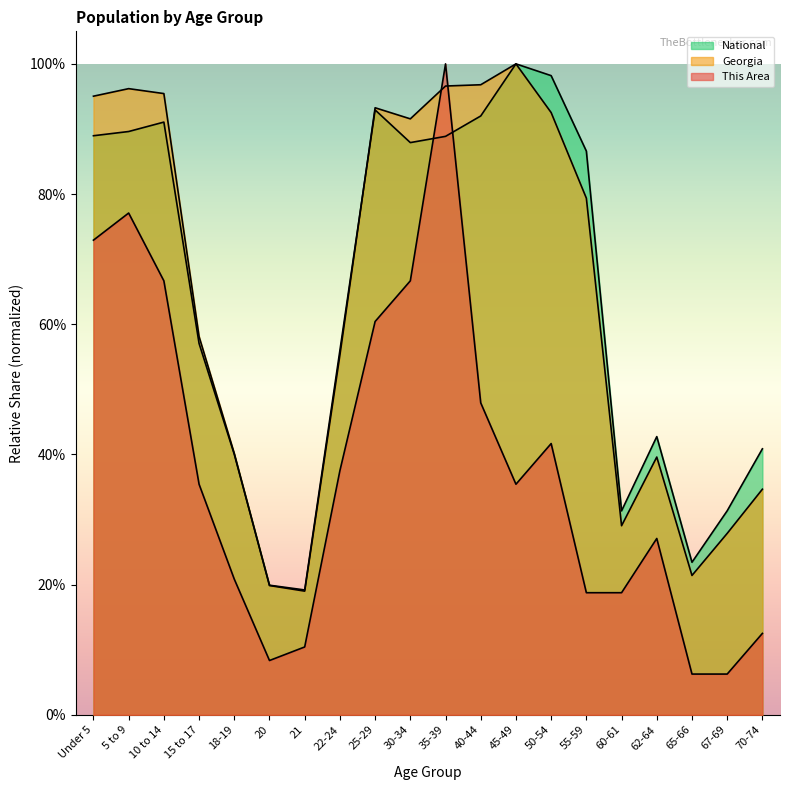

What is the average value of the This Area series?

0.4